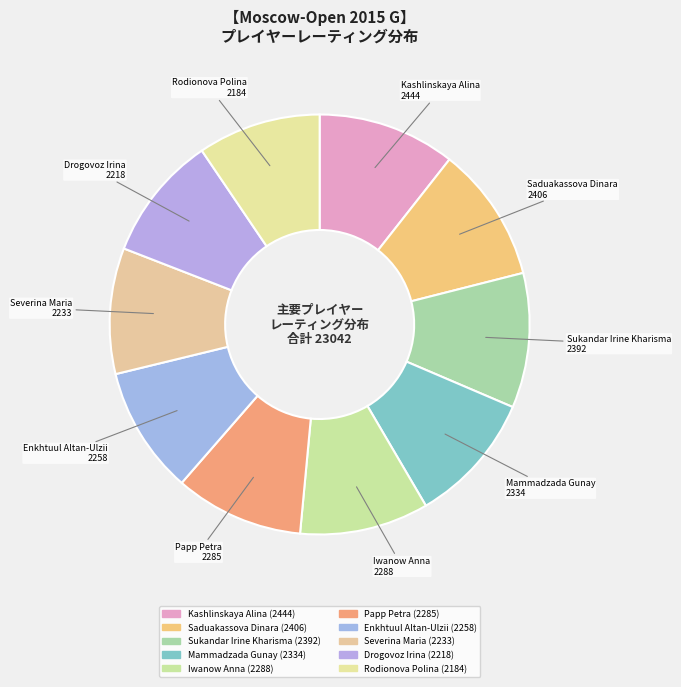

Is it true that Drogovoz Irina is 10% of the pie?

True